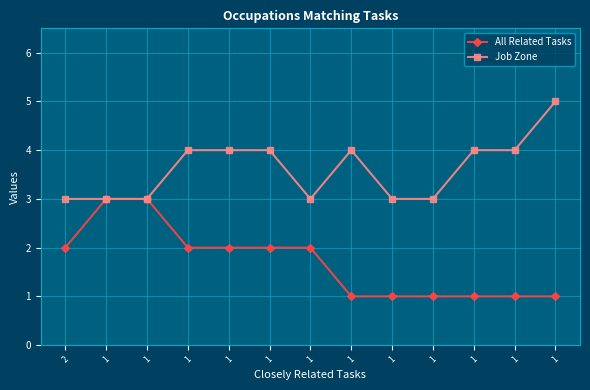

What is the average value of the Job Zone series?

4